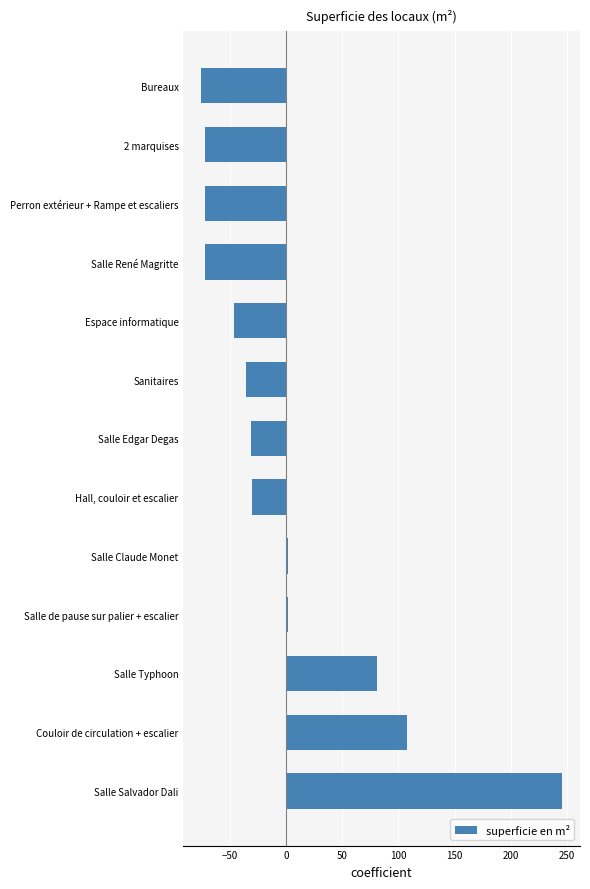

The chart shows a value of 60.2 at Couloir de circulation + escalier. True or false?

False